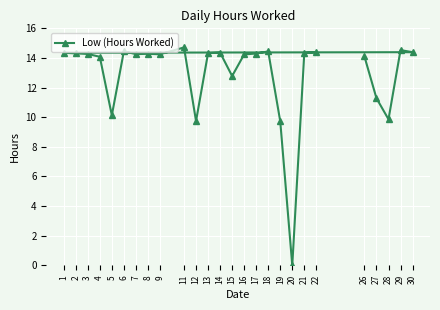

At which label does the data first exceed 14?

1